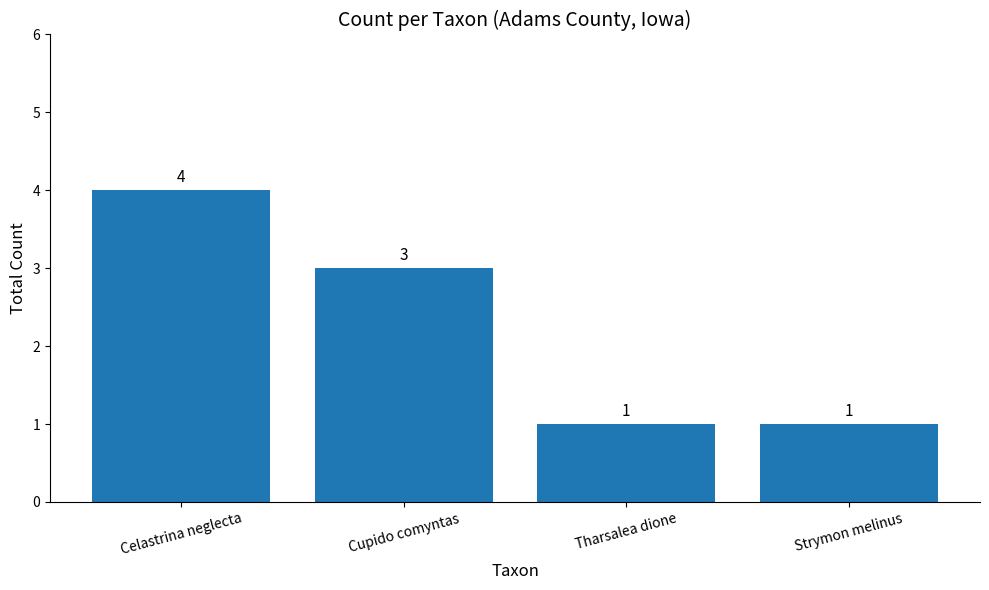

The value at Celastrina neglecta is 3. True or false?

False